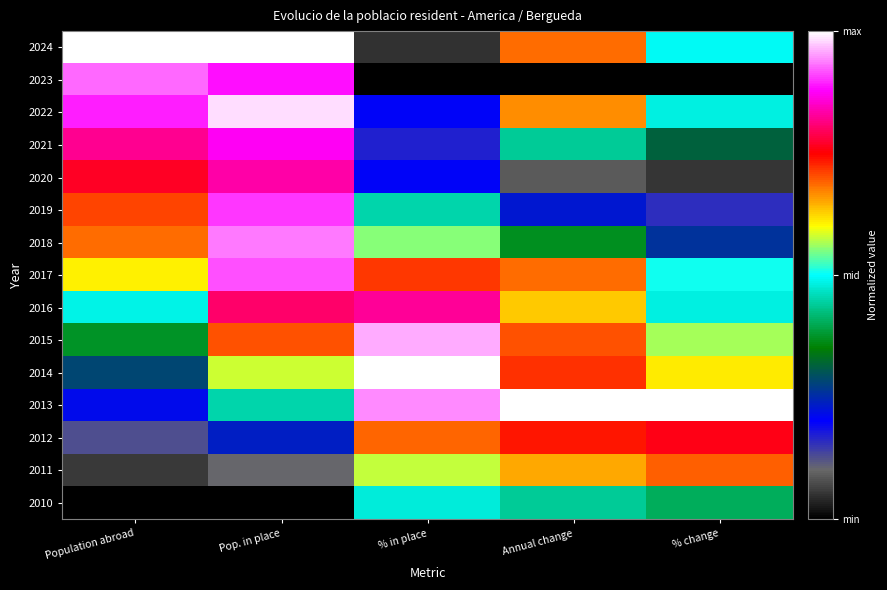

At % in place, list the series in order from largest to smallest.

2014, 2015, 2013, 2016, 2017, 2012, 2011, 2018, 2010, 2019, 2022, 2020, 2021, 2024, 2023